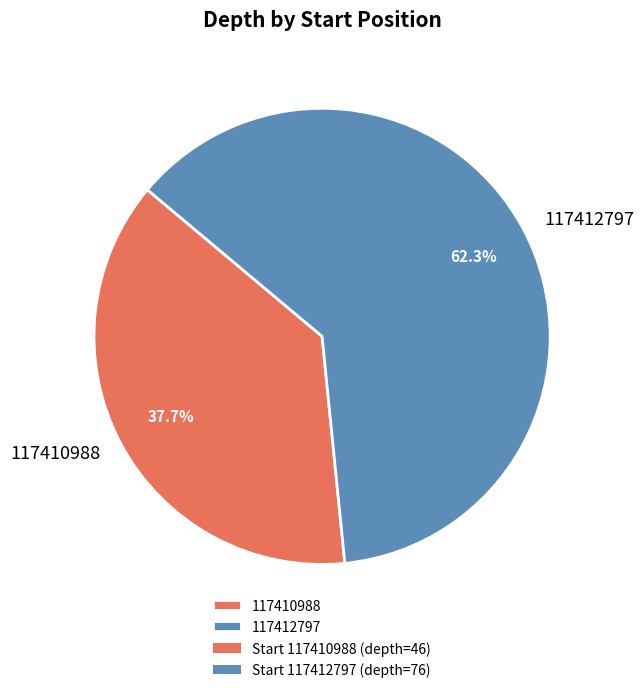

To the nearest percent, what percentage of the pie is 117410988?

38%